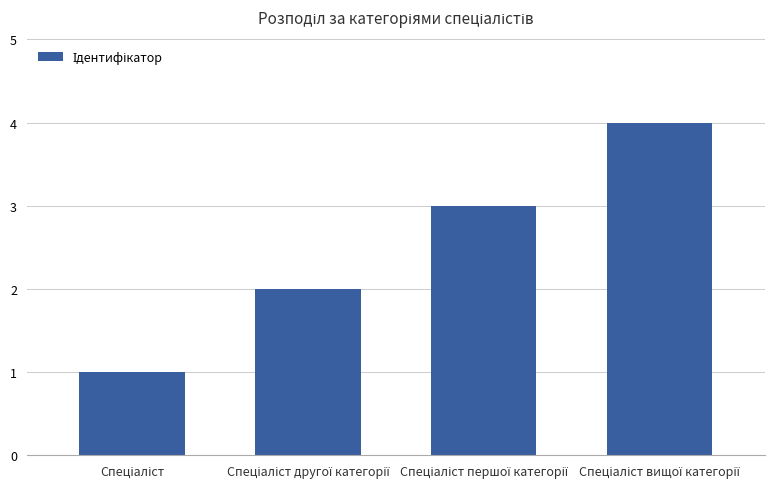

What is the sum of all values?

10